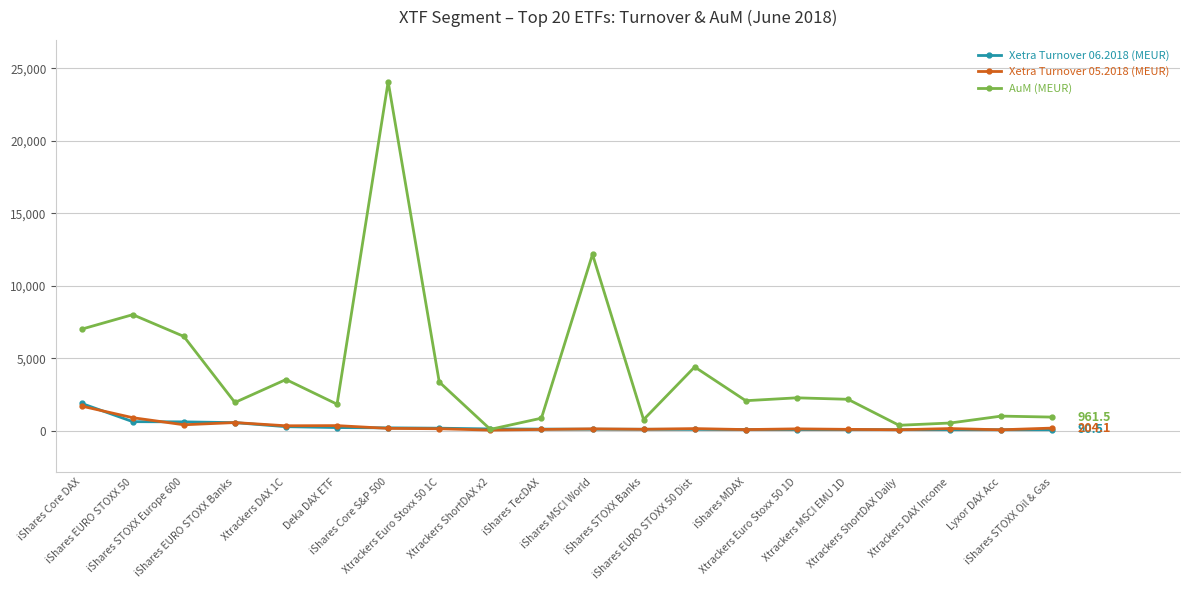

What position from the right is iShares EURO STOXX Banks?

17